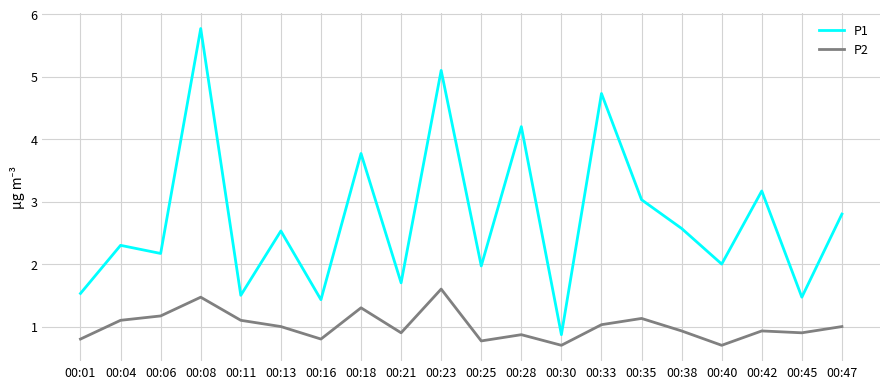

In P1, how many points are higher than both neighbors (excluding endpoints)?

8